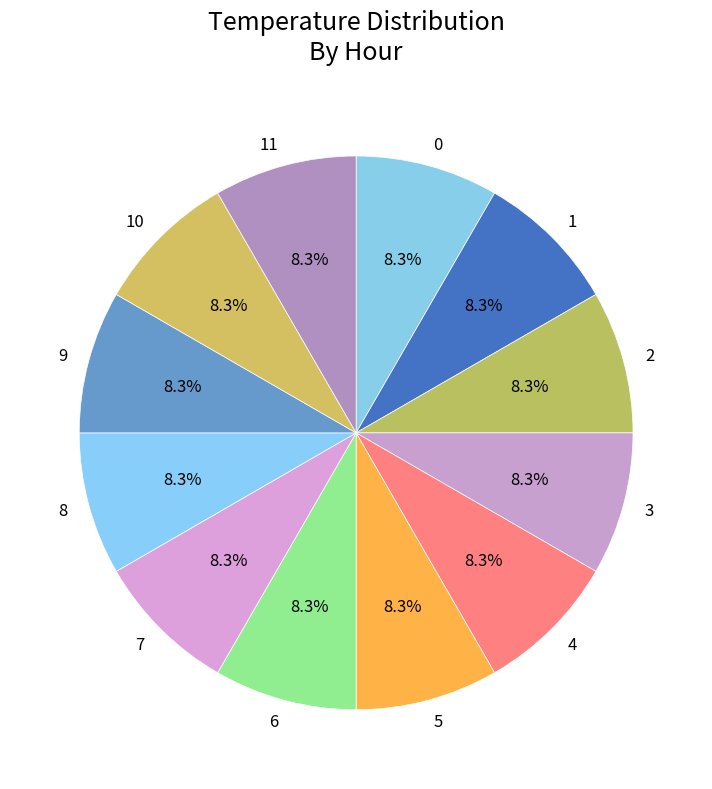

Does 2 represent more than half of the total?

No